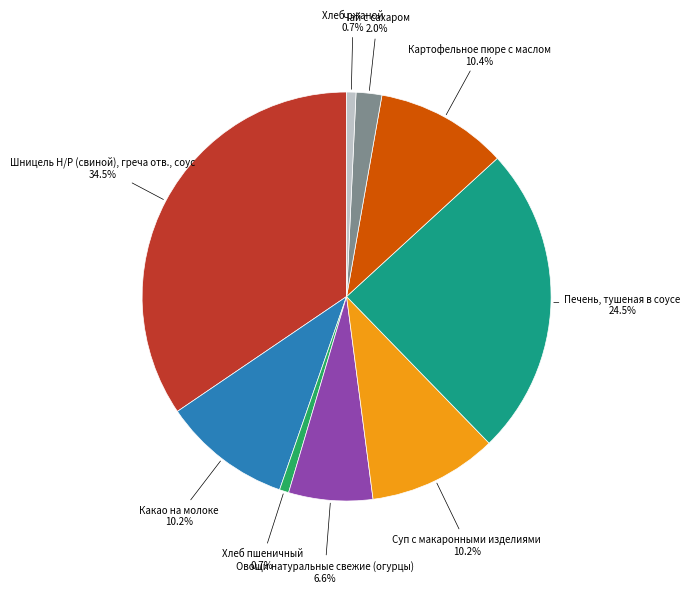

Does any single category account for the majority?

No